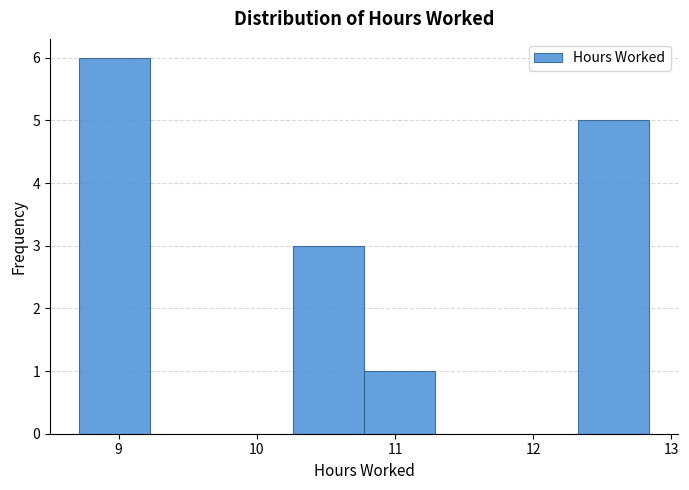

Reading left to right, list every bar in this chart as the range it spans on the x-axis followed by its height. Neither the bar edges nor the heights are printed on the chart, so give them approximately, as read against the axes.

8.7 to 9.2: 6
9.2 to 9.7: 0
9.7 to 10.3: 0
10.3 to 10.8: 3
10.8 to 11.3: 1
11.3 to 11.8: 0
11.8 to 12.3: 0
12.3 to 12.8: 5